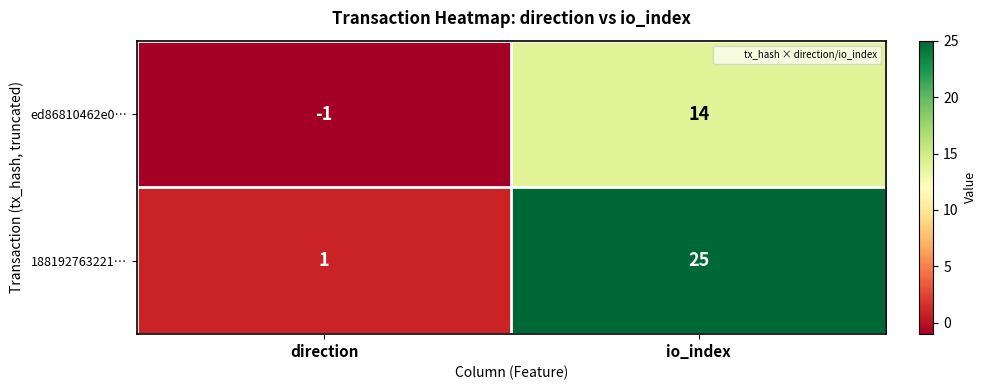

True or false: ed86810462e0… has a value of 0 at direction.

False